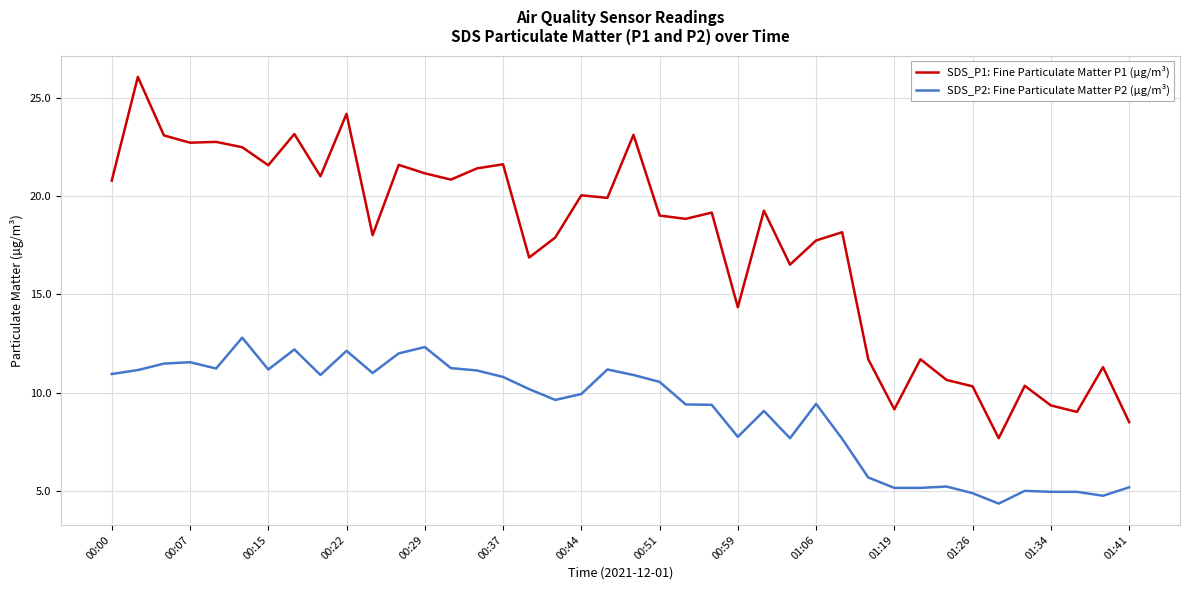

True or false: SDS_P2: Fine Particulate Matter P2 (µg/m³) and SDS_P1: Fine Particulate Matter P1 (µg/m³) cross at least once.

False